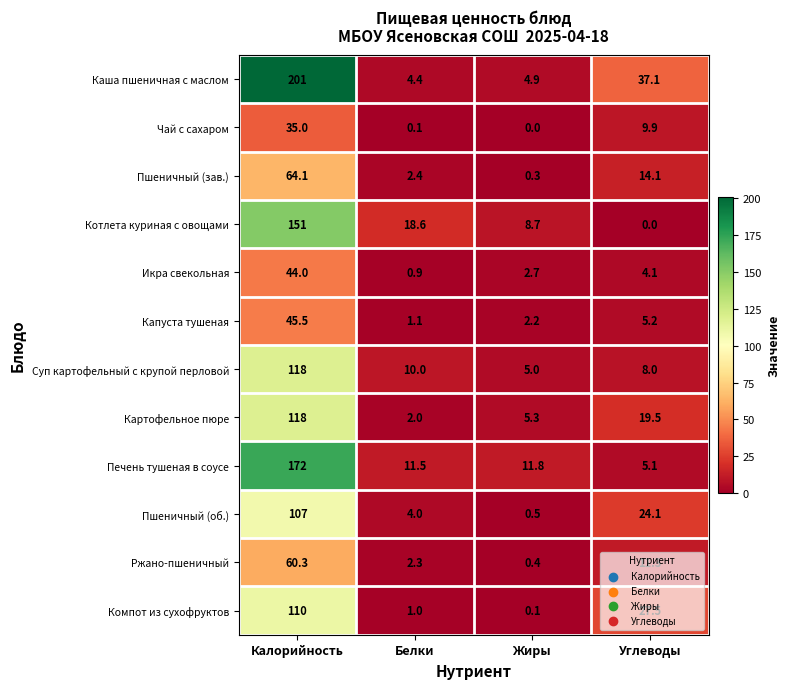

At which label does Пшеничный (зав.) first exceed 14?

Калорийность